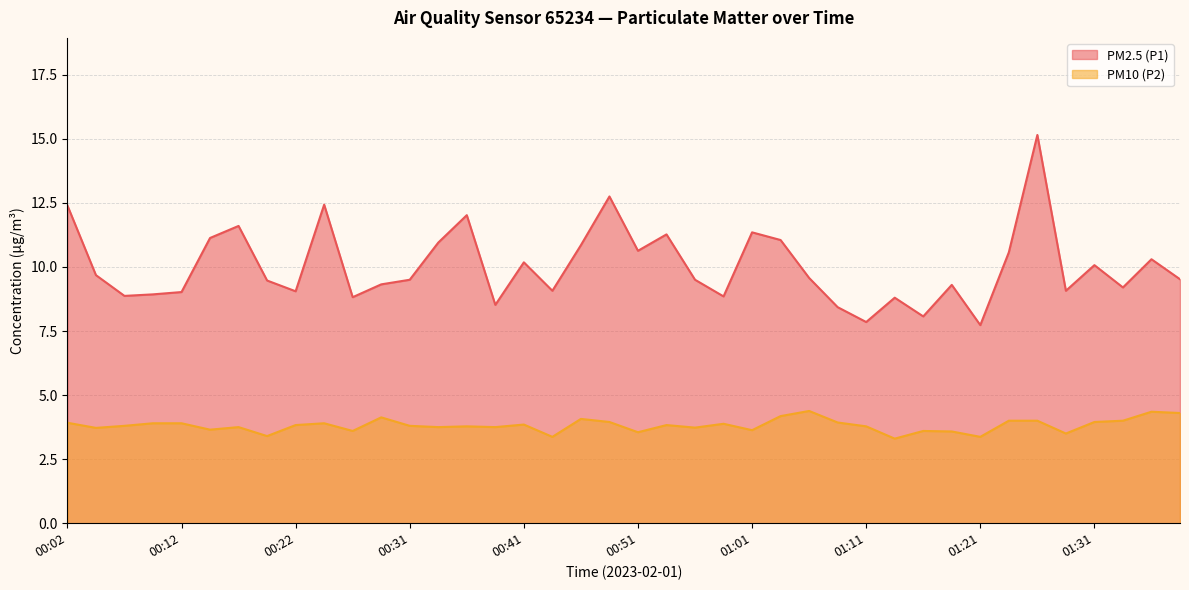

Reading left to right, what are all the values shown in this chart?

PM2.5 (P1): 00:02=12.4	00:04=9.7	00:07=8.9	00:09=8.9	00:12=9.0	00:14=11.1	00:17=11.6	00:19=9.5	00:22=9.1	00:24=12.4	00:27=8.8	00:29=9.3	00:31=9.5	00:34=10.9	00:36=12.0	00:39=8.5	00:41=10.2	00:44=9.1	00:46=10.8	00:49=12.8	00:51=10.6	00:54=11.3	00:56=9.5	00:59=8.8	01:01=11.3	01:04=11.1	01:06=9.6	01:09=8.4	01:11=7.8	01:14=8.8	01:16=8.1	01:19=9.3	01:21=7.7	01:24=10.6	01:26=15.2	01:29=9.1	01:31=10.1	01:34=9.2	01:36=10.3	01:39=9.5
PM10 (P2): 00:02=3.9	00:04=3.7	00:07=3.8	00:09=3.9	00:12=3.9	00:14=3.6	00:17=3.8	00:19=3.4	00:22=3.8	00:24=3.9	00:27=3.6	00:29=4.1	00:31=3.8	00:34=3.8	00:36=3.8	00:39=3.8	00:41=3.9	00:44=3.4	00:46=4.1	00:49=4.0	00:51=3.5	00:54=3.8	00:56=3.7	00:59=3.9	01:01=3.6	01:04=4.2	01:06=4.4	01:09=3.9	01:11=3.8	01:14=3.3	01:16=3.6	01:19=3.6	01:21=3.4	01:24=4.0	01:26=4.0	01:29=3.5	01:31=4.0	01:34=4.0	01:36=4.3	01:39=4.3